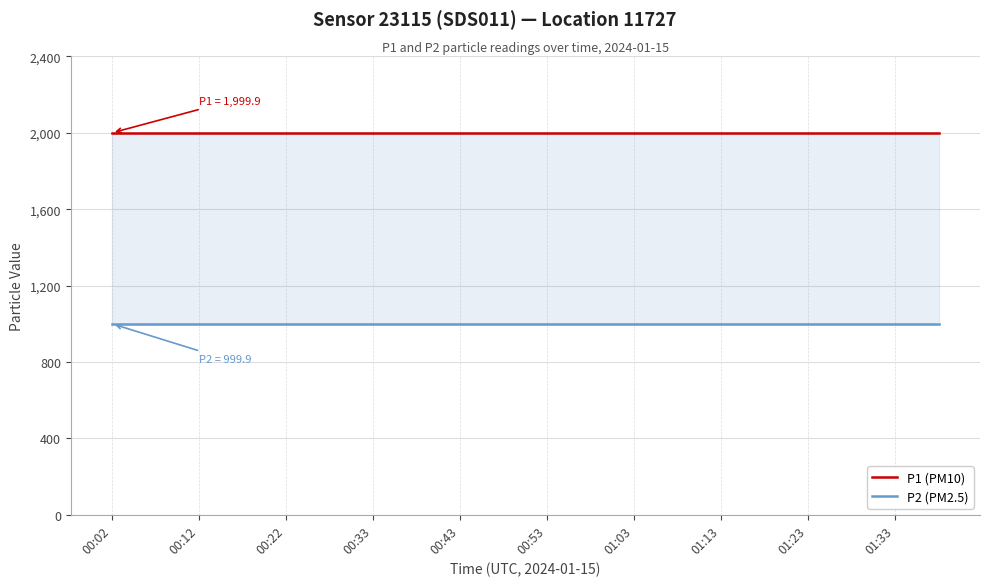

How many distinct data groups are displayed?

2